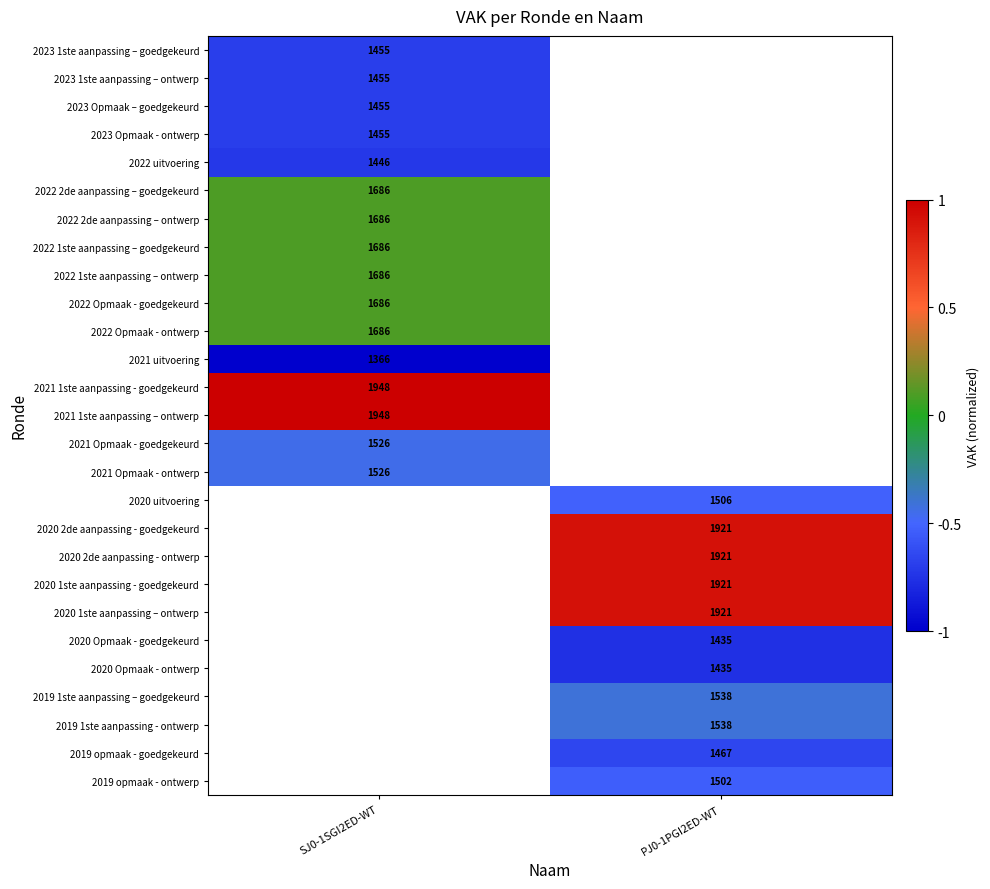

How many distinct data groups are displayed?

27